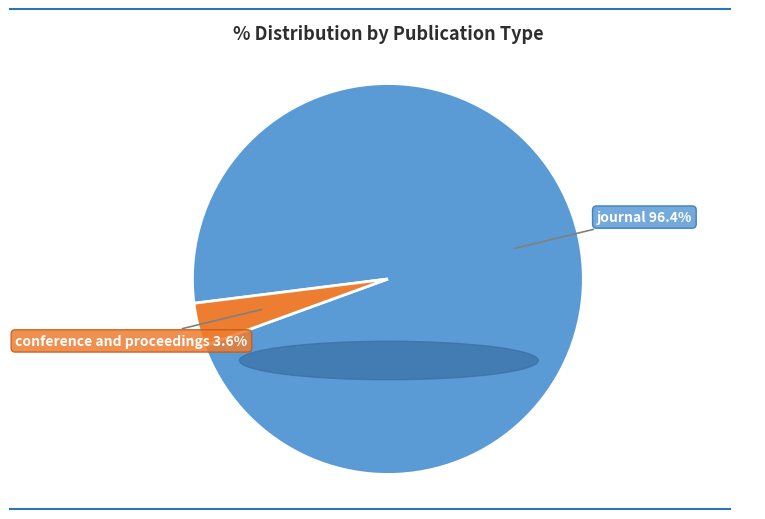

What is the majority slice?

journal